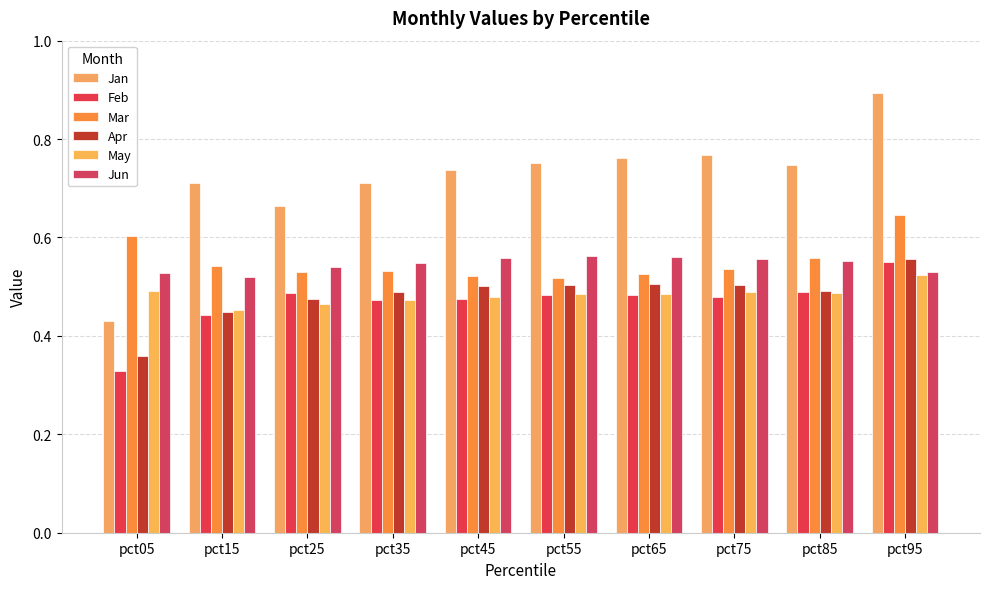

Which series has the largest range (max minus min)?

Jan